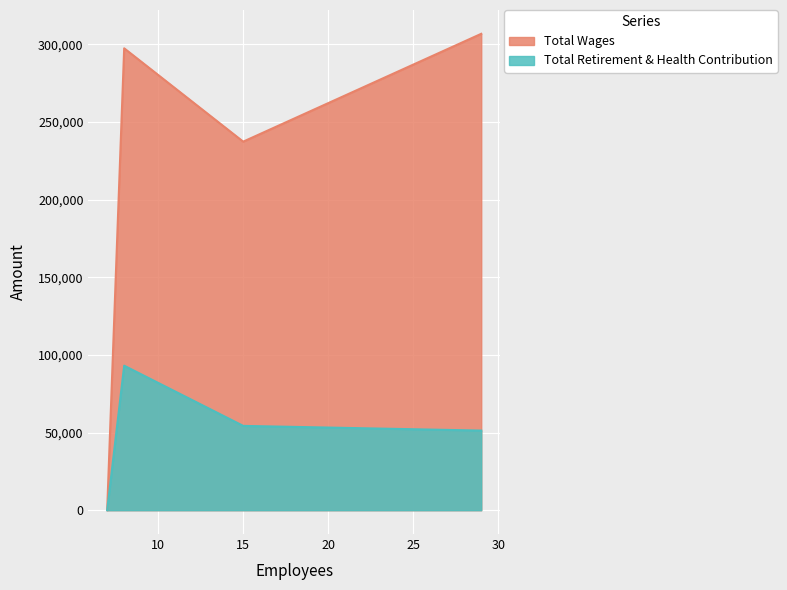

Does the chart display data point markers on the line(s)?

No